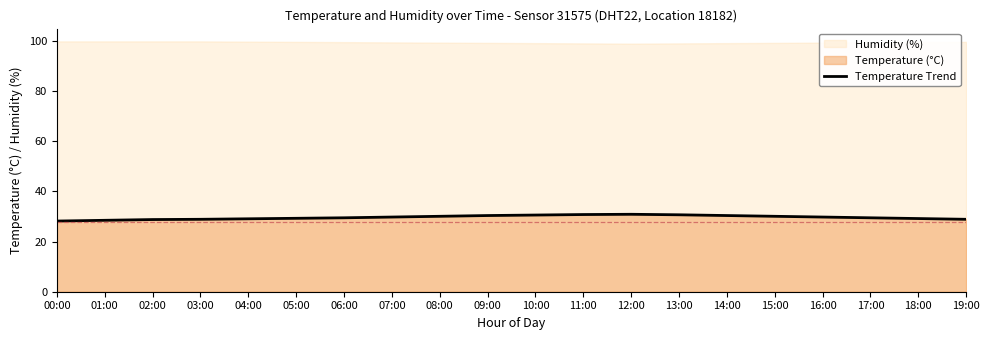

What is the sum of the values at 03:00 and 01:00?

57.4